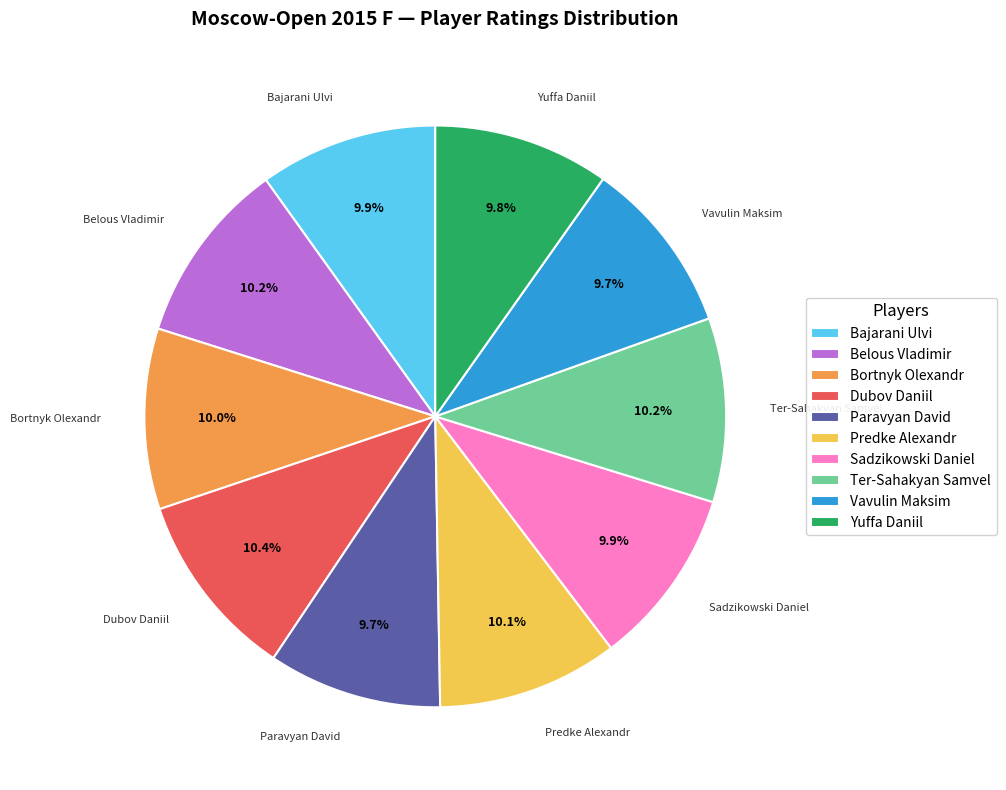

Combined, what portion of the pie is Bajarani Ulvi and Dubov Daniil?

20.3%